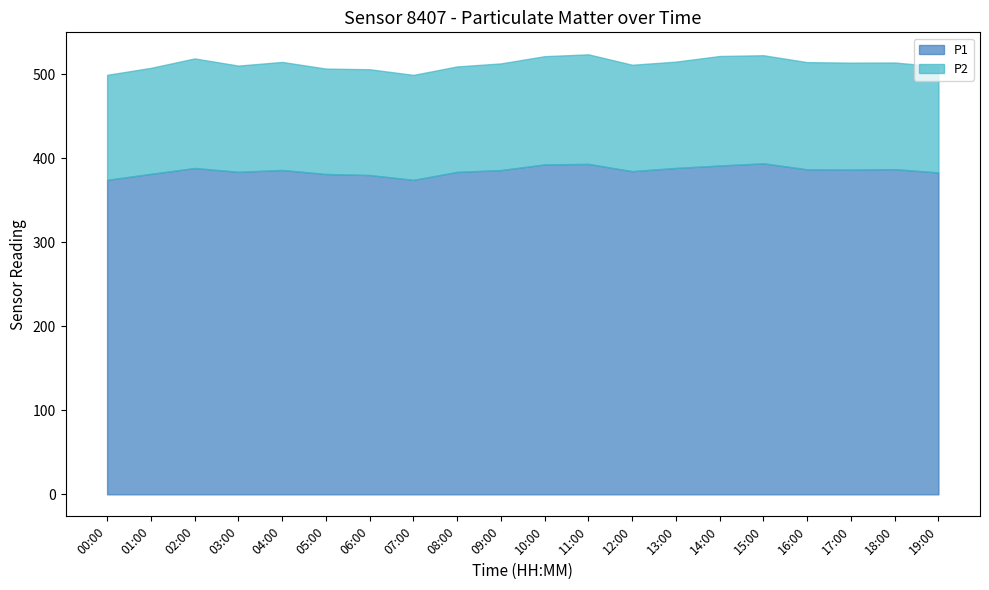

At which label does P2 reach its minimum?

07:00